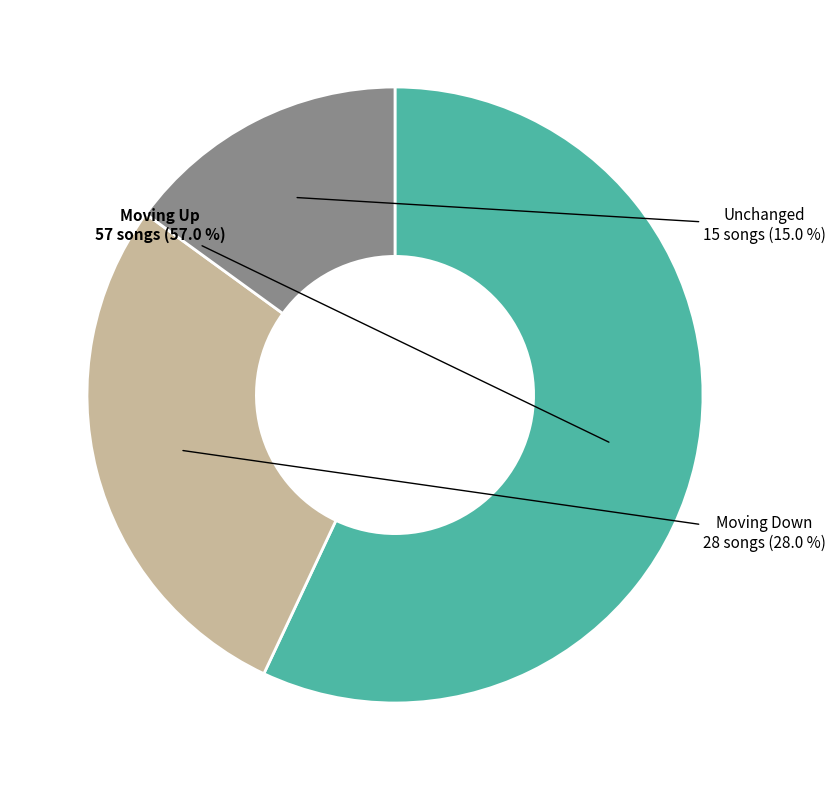

Approximately how many times larger is the value at Moving Up compared to Moving Down?

2.0